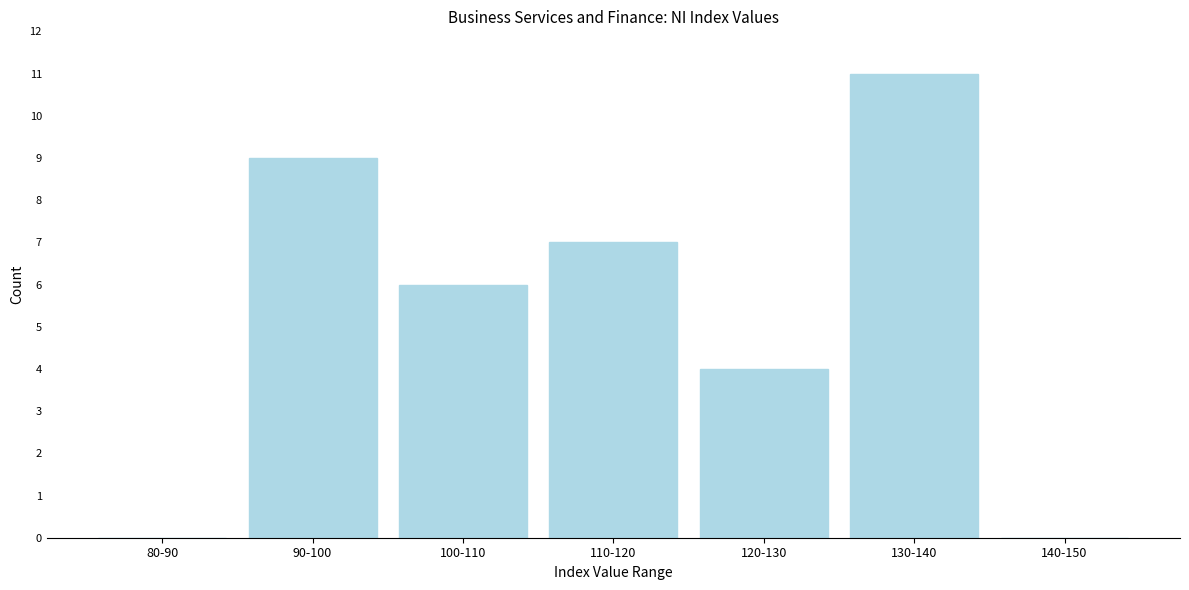

Reading left to right, what are all the values shown in this chart?

80-90=0	90-100=9	100-110=6	110-120=7	120-130=4	130-140=11	140-150=0